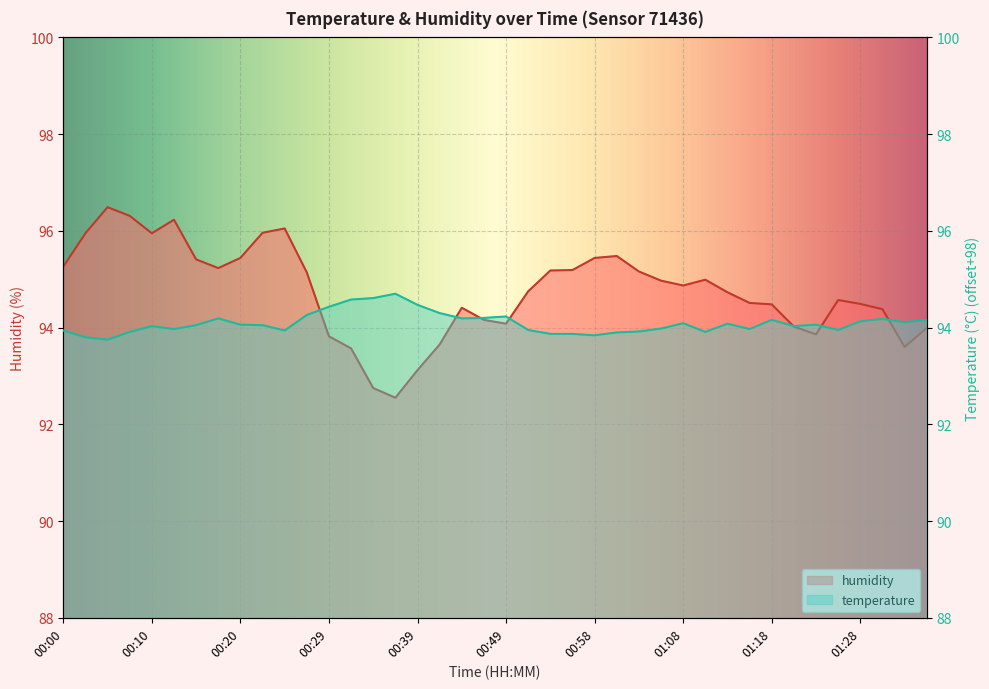

What is the value of the humidity point at the 12th from the left?

95.1